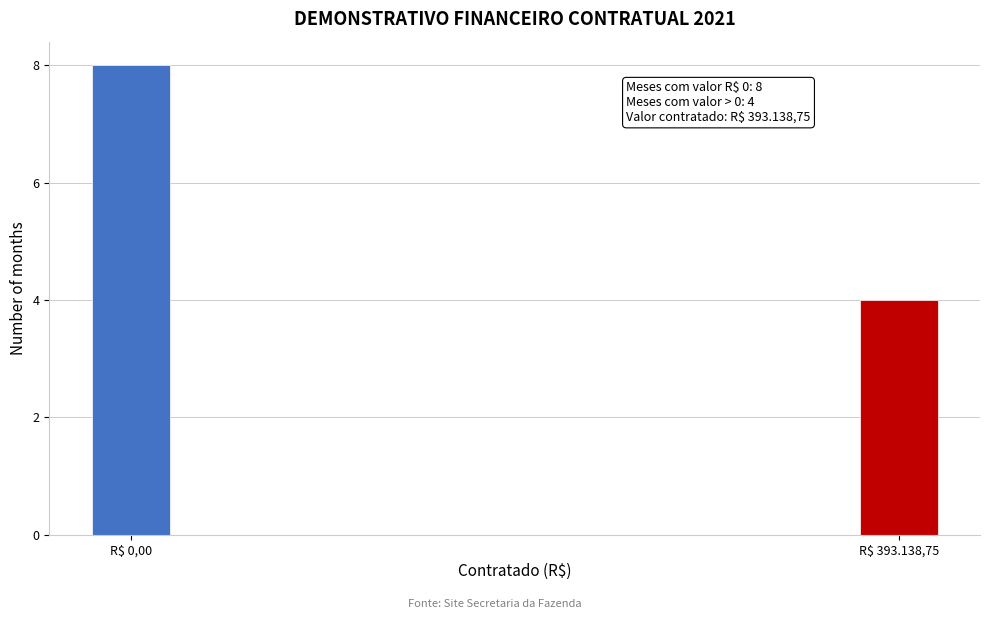

Reading left to right, transcribe all the data shown in this chart.

8	4